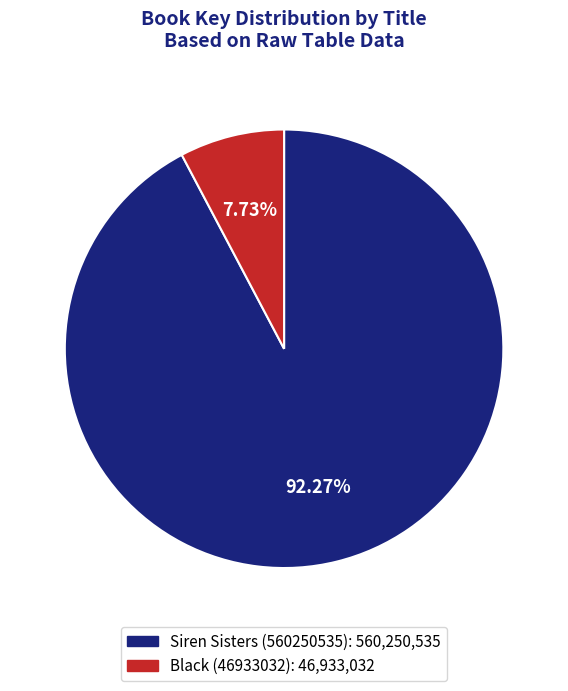

Which has a higher value, Black (46933032) or Siren Sisters (560250535)?

Siren Sisters (560250535)